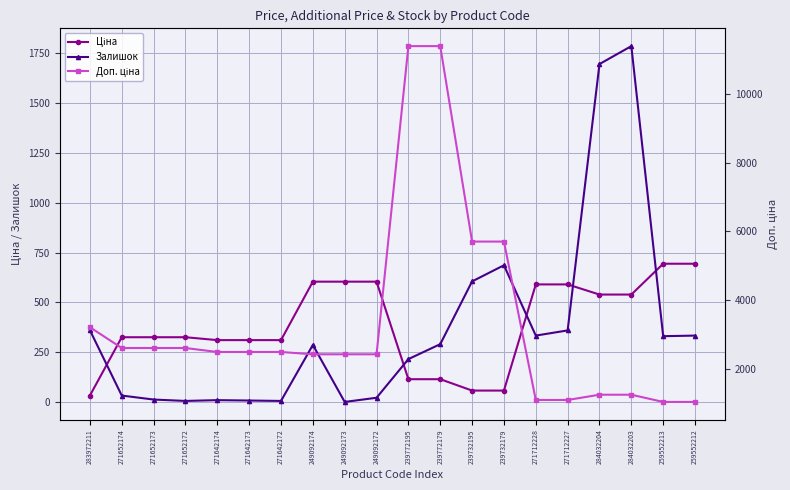

Reading left to right, transcribe all the data shown in this chart.

Ціна: 283972211=32.0	271652174=324.8	271652173=324.8	271652172=324.8	271642174=310.3	271642173=310.3	271642172=310.3	249092174=603.7	249092173=603.7	249092172=603.7	239772195=114.1	239772179=114.1	239732195=57.0	239732179=57.0	271712228=589.9	271712227=589.9	284032204=539.0	284032203=539.0	259552213=693.7	259552212=693.7
Залишок: 283972211=360.0	271652174=32.0	271652173=12.0	271652172=5.0	271642174=9.0	271642173=7.0	271642172=5.0	249092174=286.0	249092173=0.0	249092172=21.0	239772195=215.0	239772179=290.0	239732195=605.0	239732179=686.0	271712228=333.0	271712227=359.0	284032204=1696.0	284032203=1786.0	259552213=330.0	259552212=333.0
Доп. ціна: 283972211=3205.0	271652174=2598.3	271652173=2598.3	271652172=2598.3	271642174=2482.4	271642173=2482.4	271642172=2482.4	249092174=2414.8	249092173=2414.8	249092172=2414.8	239772195=11410.0	239772179=11410.0	239732195=5705.0	239732179=5705.0	271712228=1081.7	271712227=1081.7	284032204=1235.4	284032203=1235.4	259552213=1024.6	259552212=1024.6